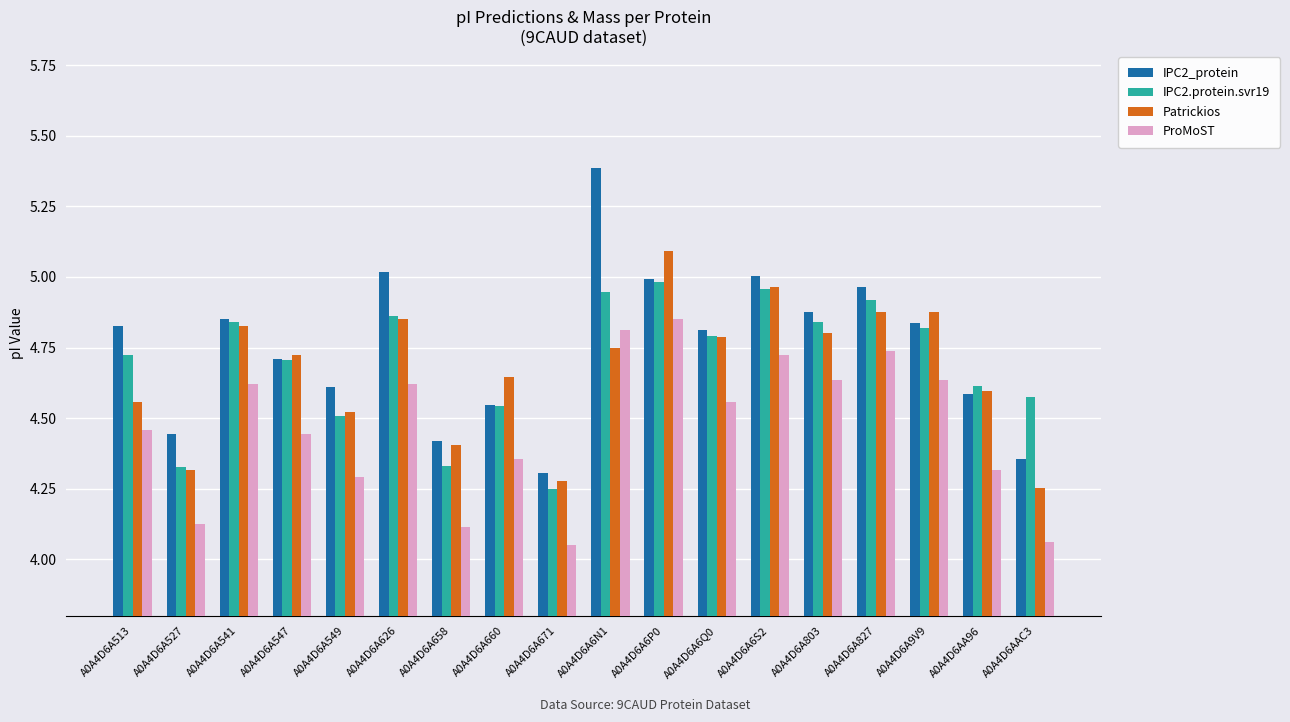

What is the total value across all series at A0A4D6A541?

19.1